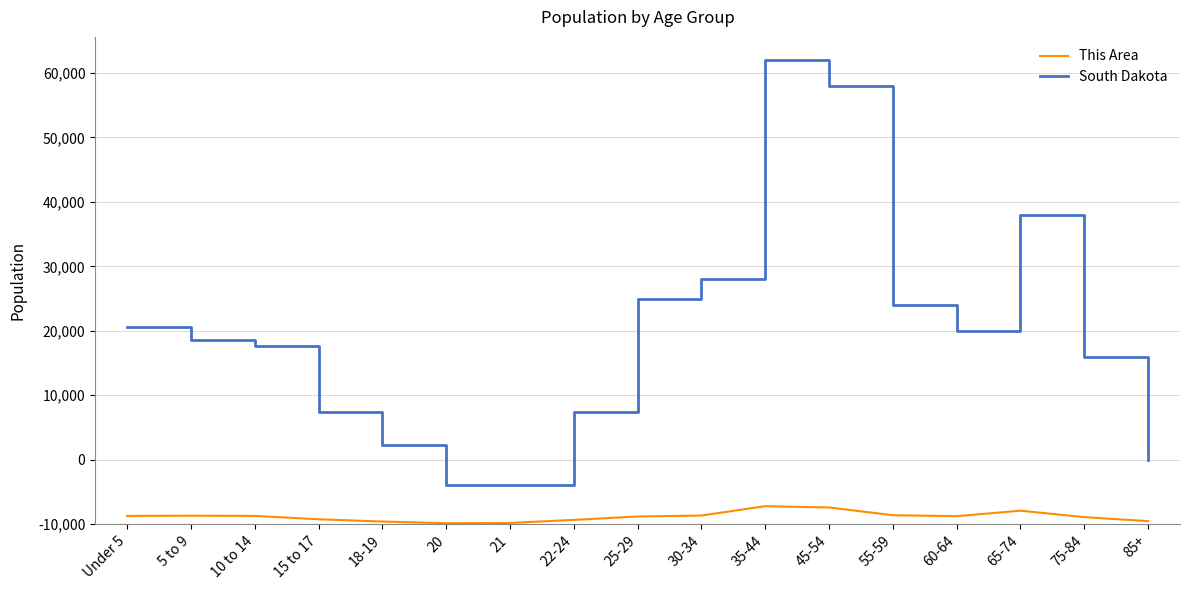

In South Dakota, how many points are lower than both neighbors (excluding endpoints)?

2